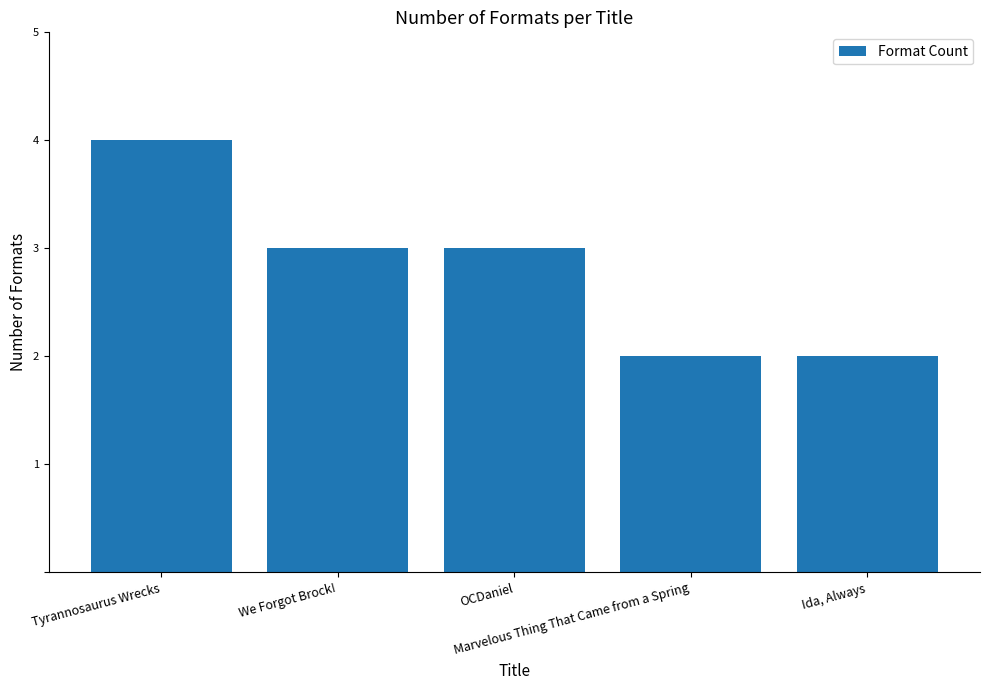

What is the sum of the values at Tyrannosaurus Wrecks and We Forgot Brock!?

7